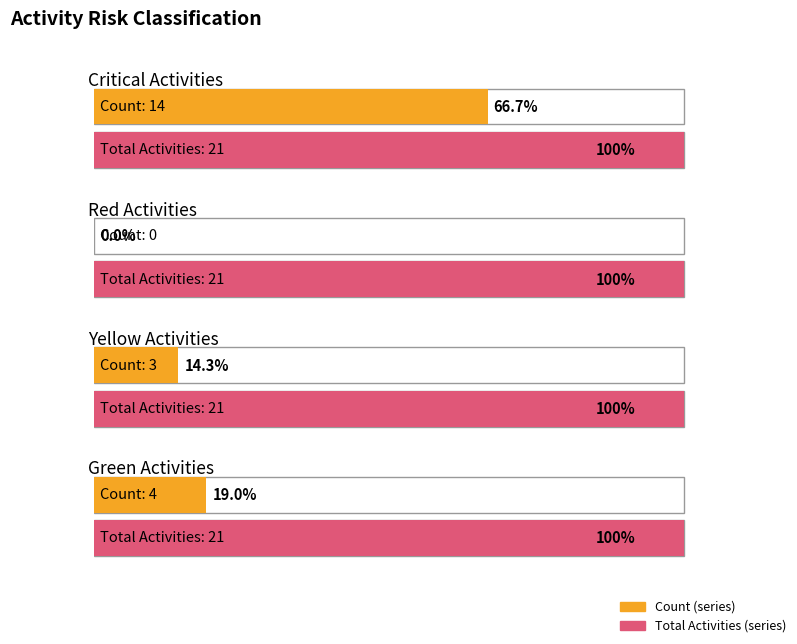

Between Red and Critical, which is larger?

Critical